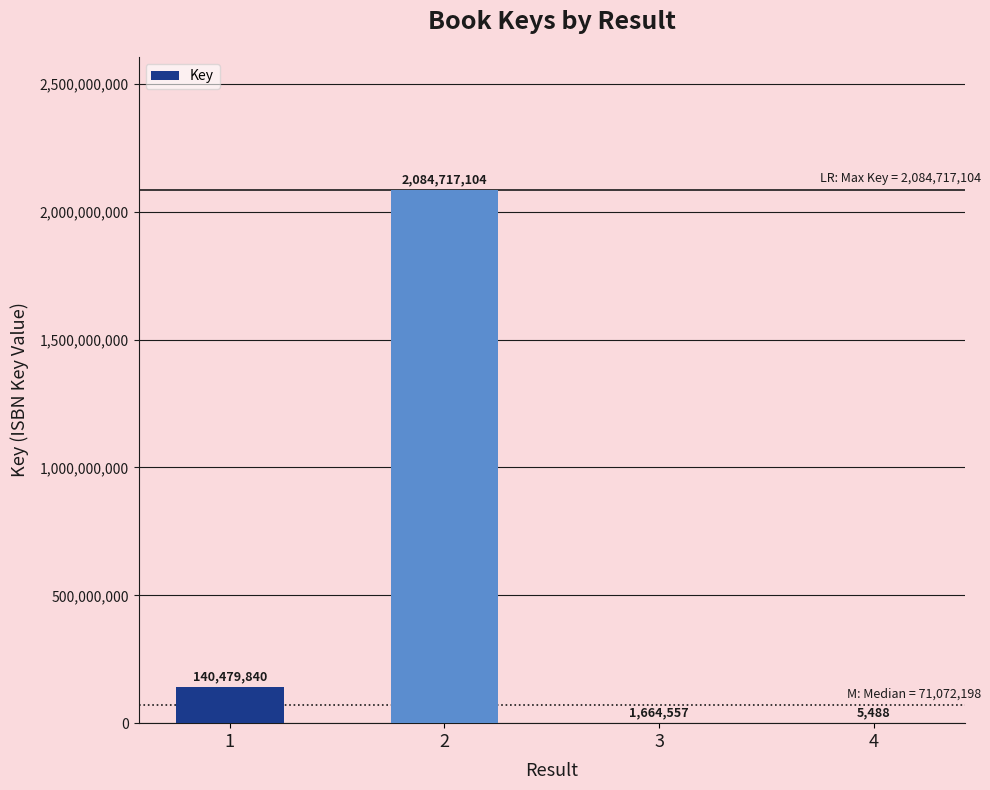

Reading left to right, what are all the values shown in this chart?

140479840	2084717104	1664557	5488